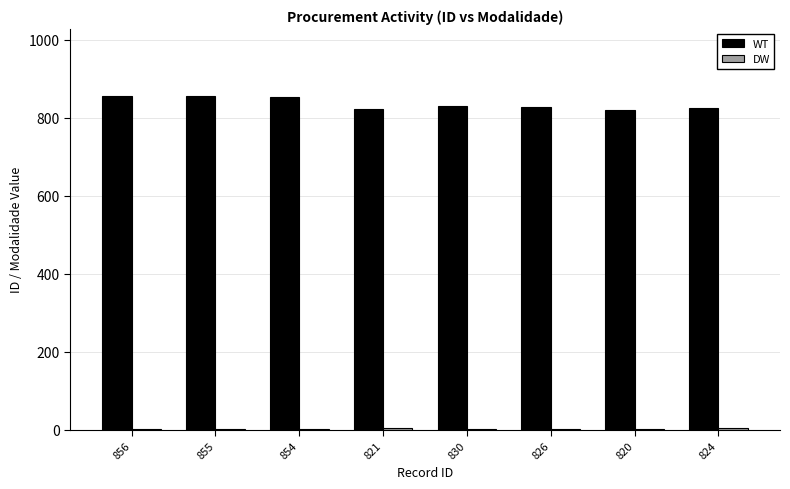

True or false: WT has a value of 824 at 824.

True